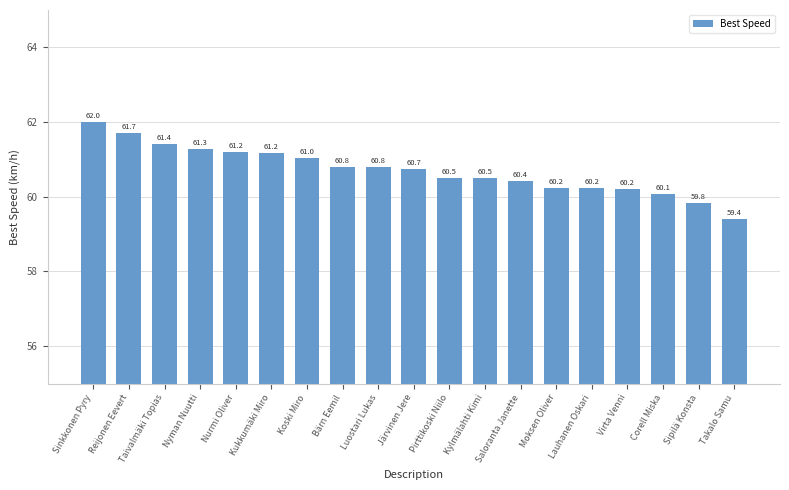

Where does the data first go above 60?

Sinkkonen Pyry